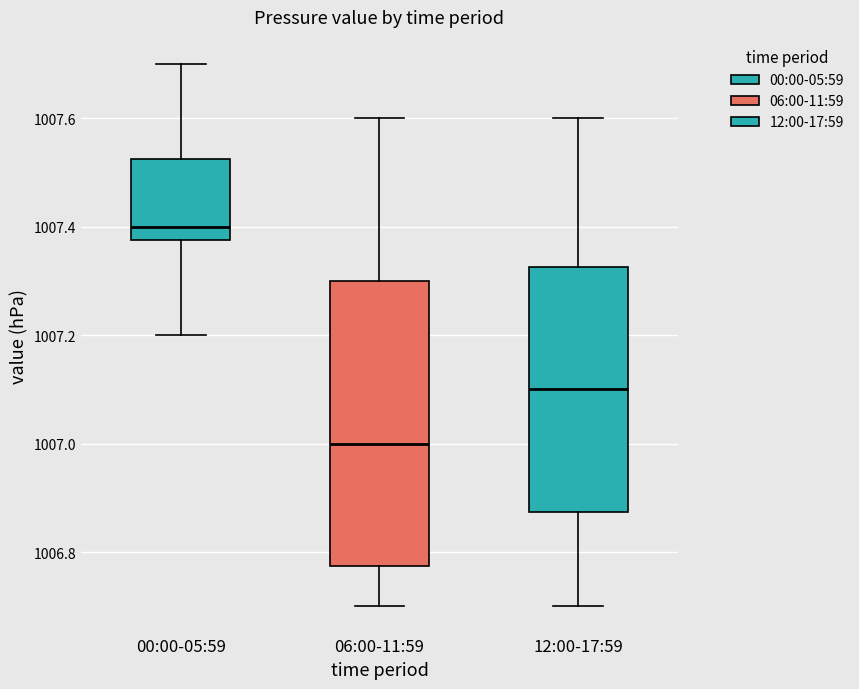

Reading left to right, read every box against the y-axis: the position of its median line, the range the box covers, and the ends of its whiskers. The values are not printed on the chart, so give them approximately, as read against the axis.

00:00-05:59: median 1007.40, box 1007.38 to 1007.52, whiskers 1007.20 to 1007.70
06:00-11:59: median 1007.00, box 1006.78 to 1007.30, whiskers 1006.70 to 1007.60
12:00-17:59: median 1007.10, box 1006.88 to 1007.32, whiskers 1006.70 to 1007.60